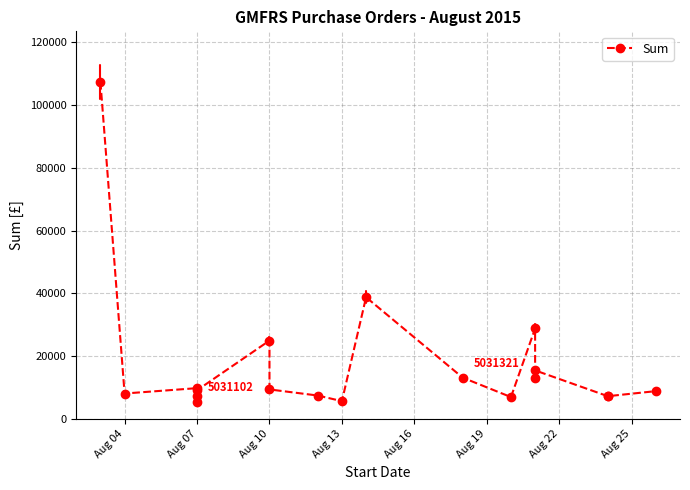

What is the maximum value shown in the chart?

107387.0